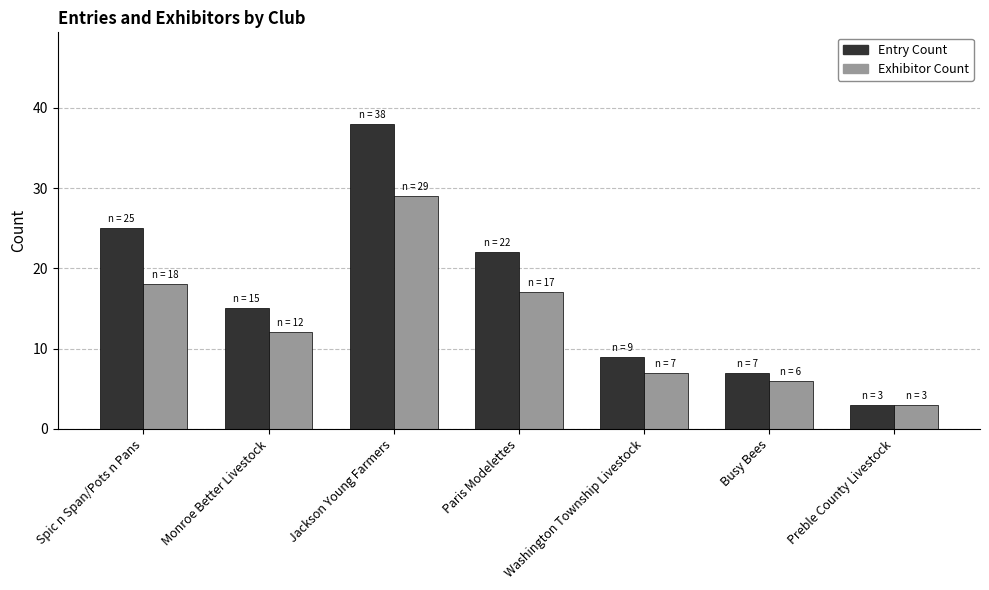

How many bars are there in each group?

2